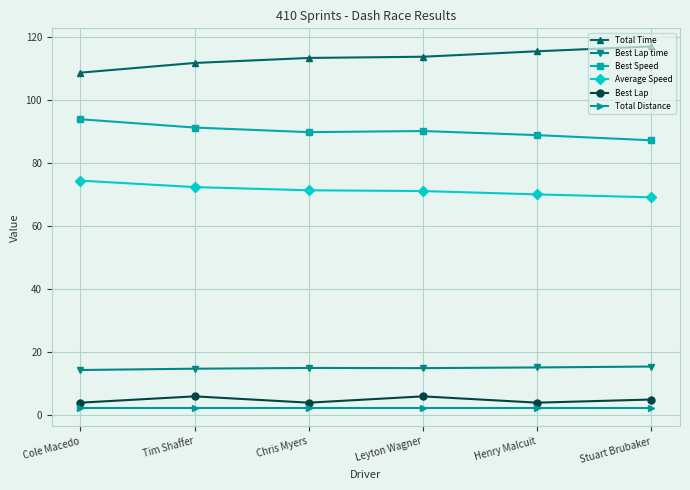

True or false: Total Time has more than 2 points higher than both neighbors.

False